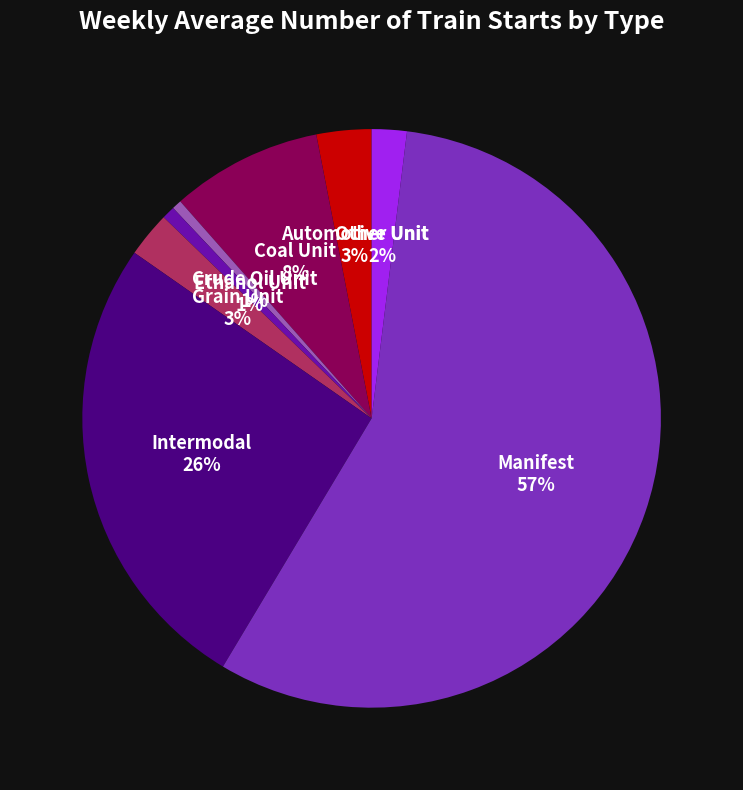

To the nearest percent, what is the combined percentage of Intermodal and Automotive Unit?

29%